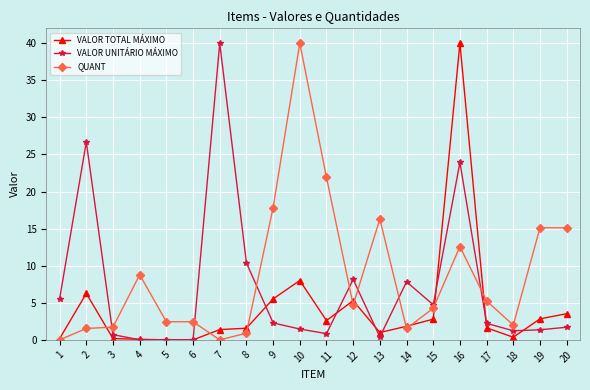

Between 6 and 19, which series saw the biggest shift?

QUANT